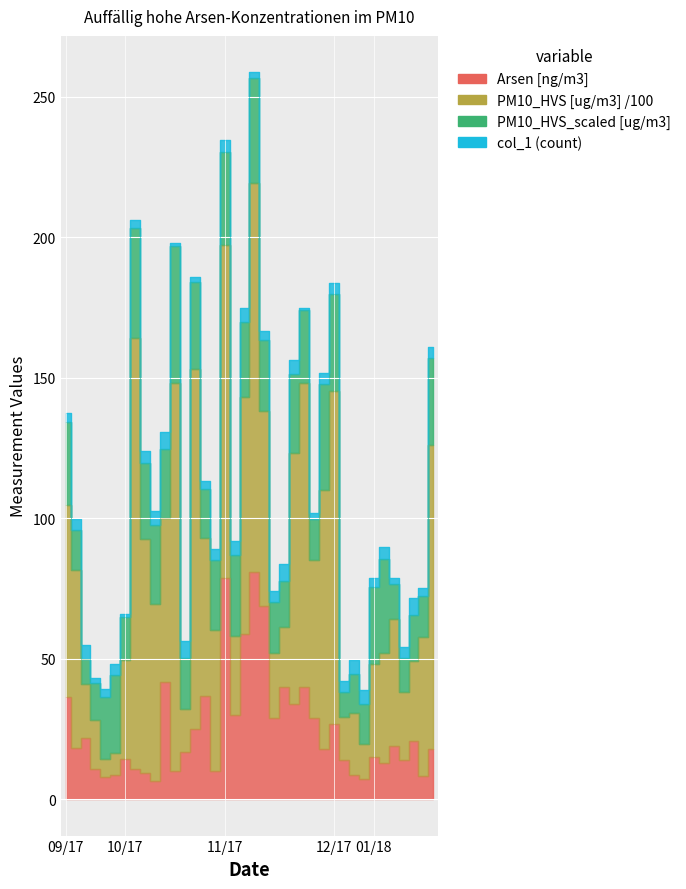

What is the total value across all series at 2018-01-10?

78.6